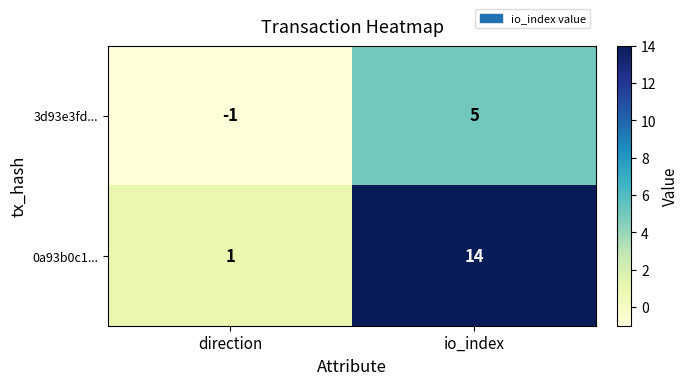

The 0a93b0c1... series shows 0 at direction. True or false?

False